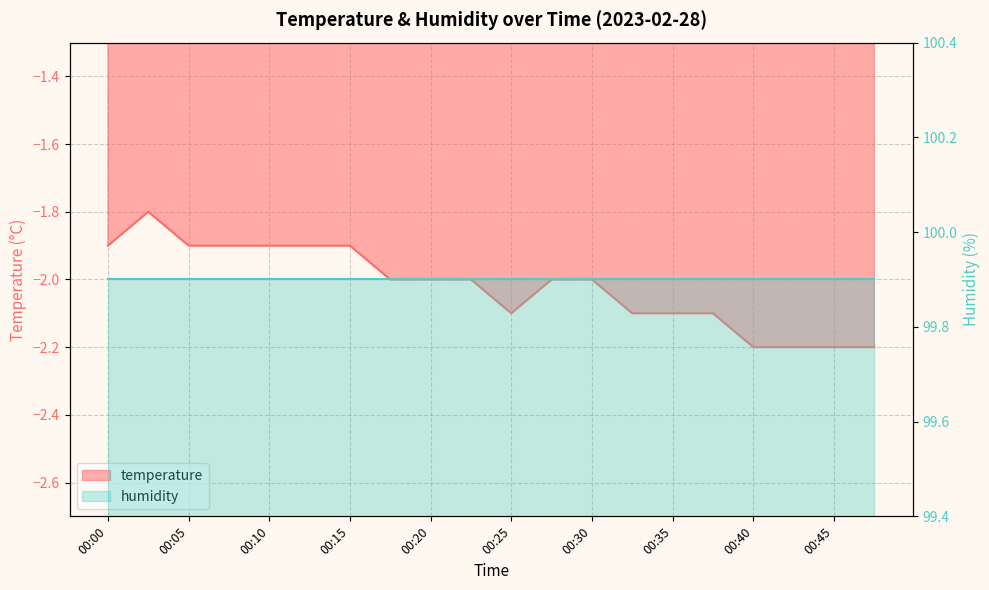

What is the smallest value displayed?

-2.2